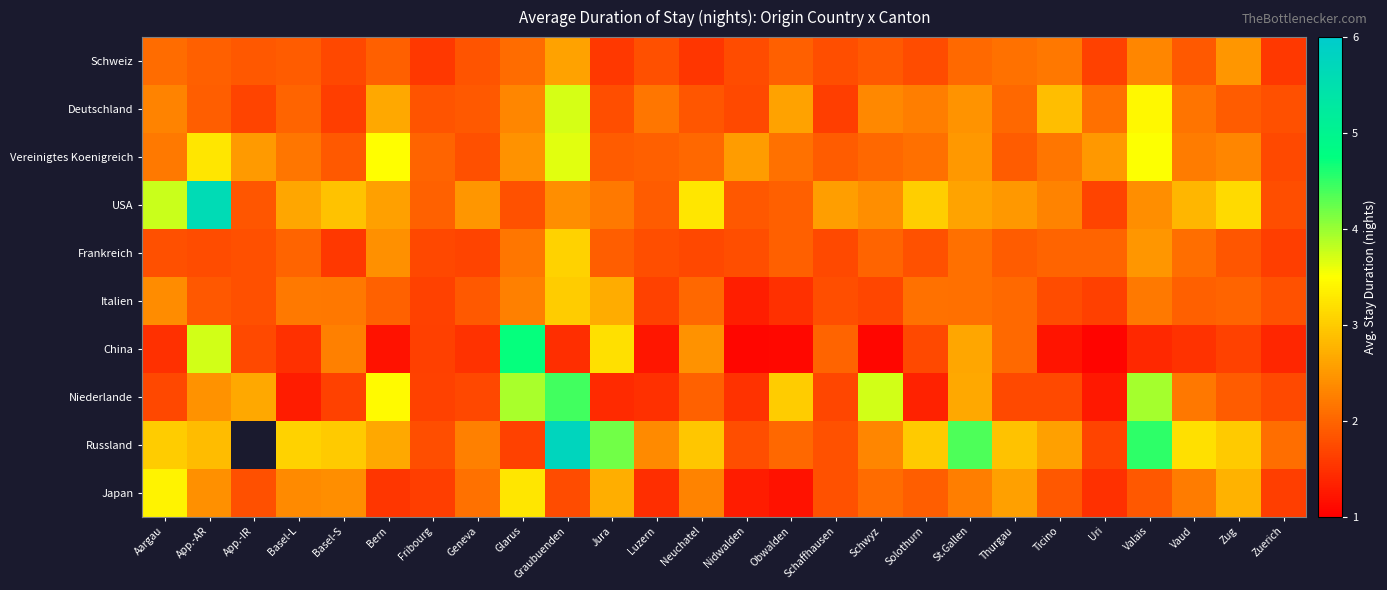

Between Neuchatel and Thurgau, which is larger?

Thurgau